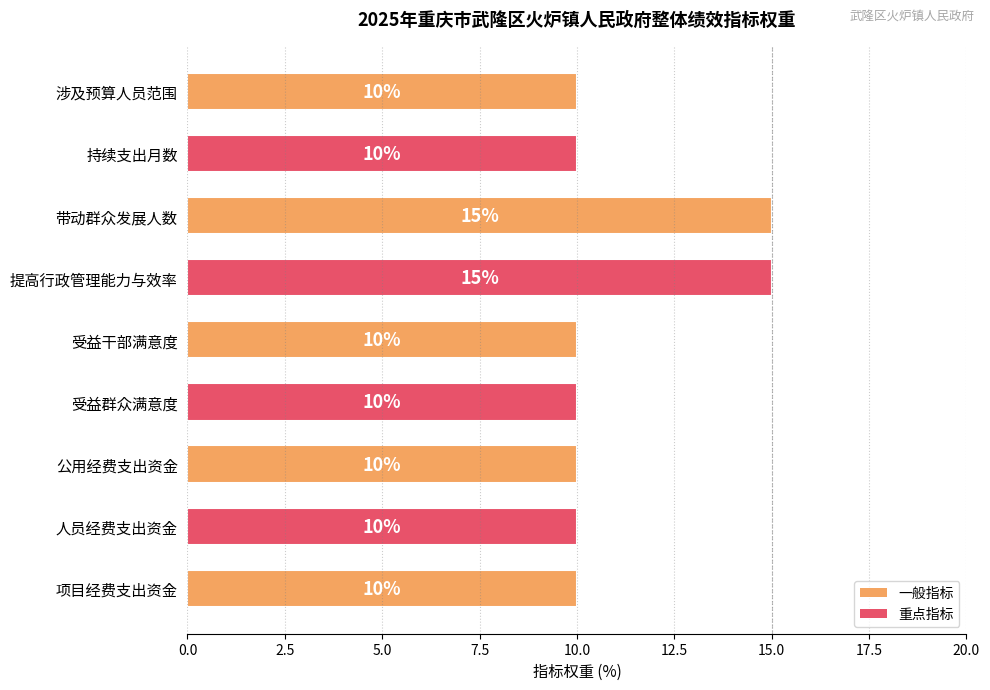

What is the smallest value displayed?

10